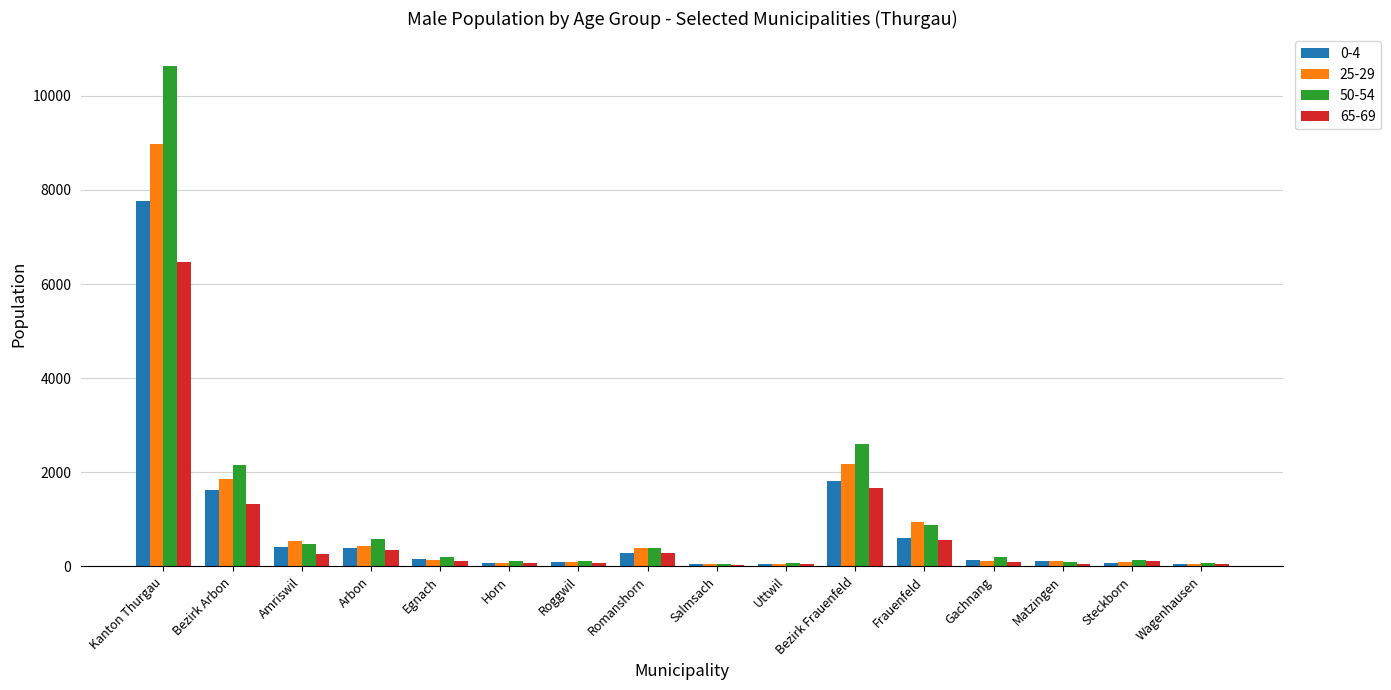

Which series changed the most between Bezirk Arbon and Bezirk Frauenfeld?

50-54